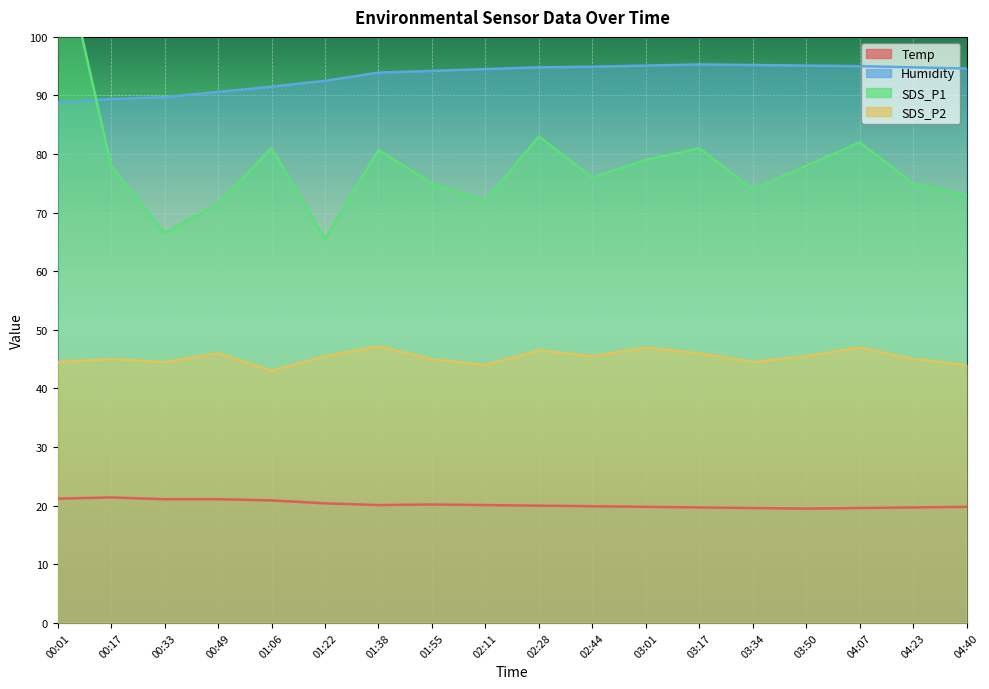

How many interior local peaks does the Humidity series have?

1